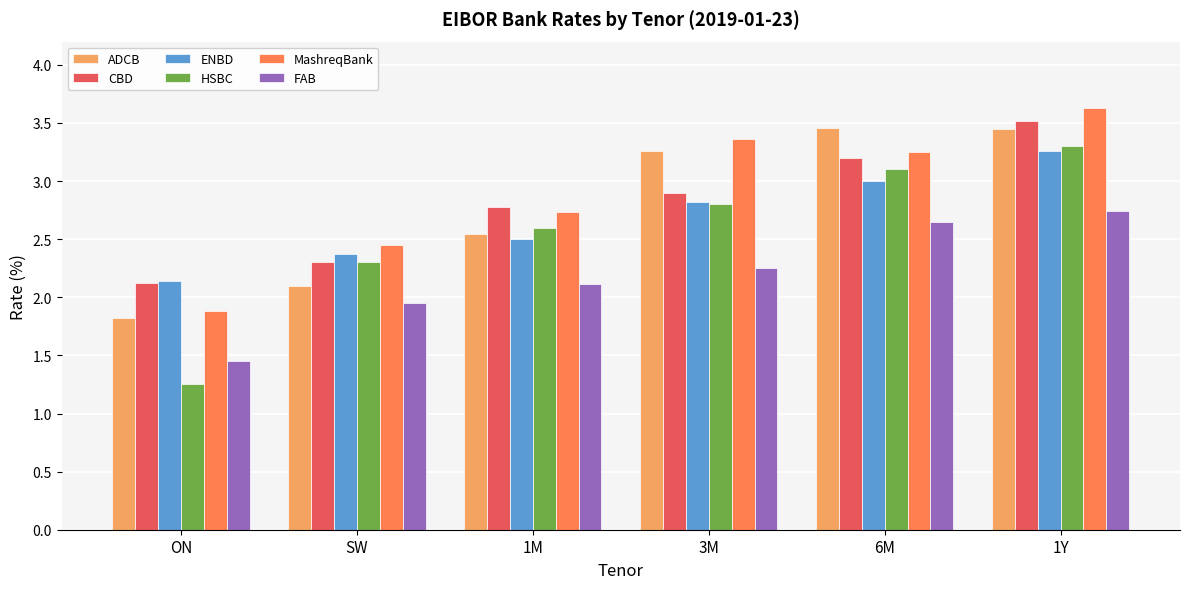

What are all the series names shown in the legend?

ADCB, CBD, ENBD, HSBC, MashreqBank, FAB